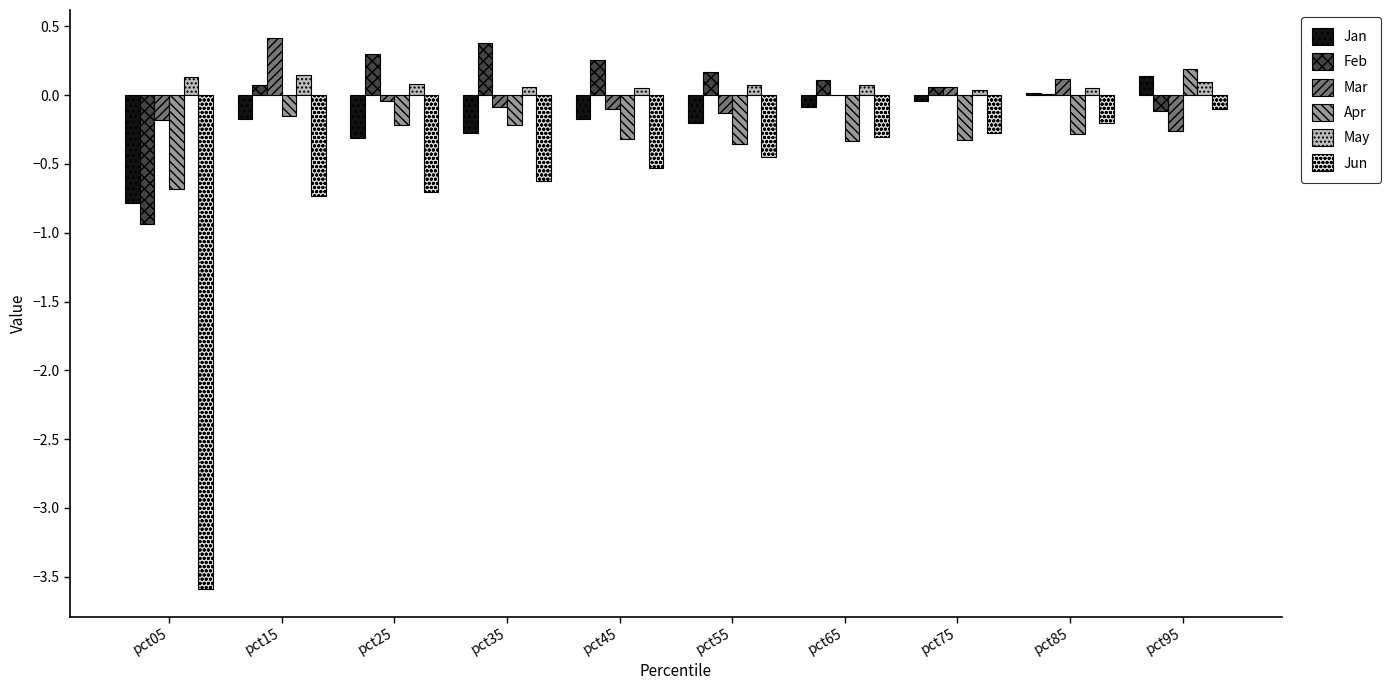

The value of Feb at pct25 is 0.5. True or false?

False